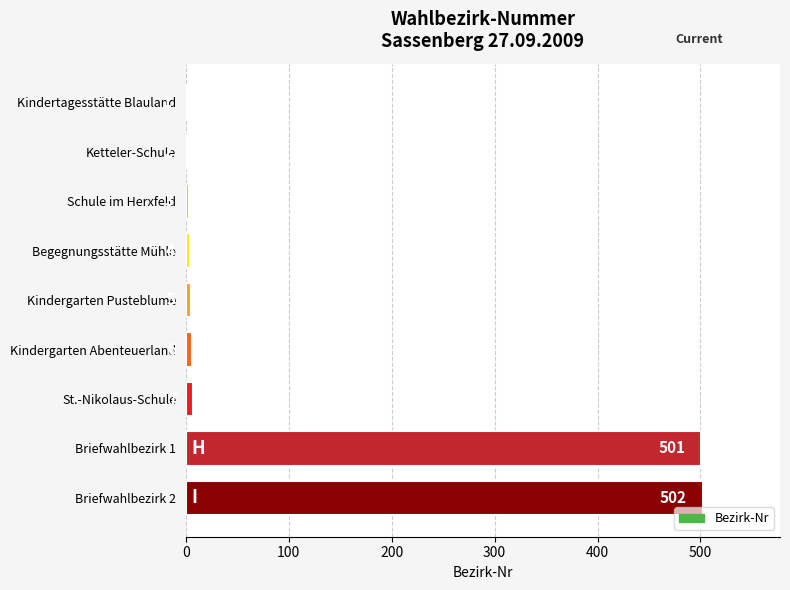

Where is the data nearest to the value 251?

St.-Nikolaus-Schule